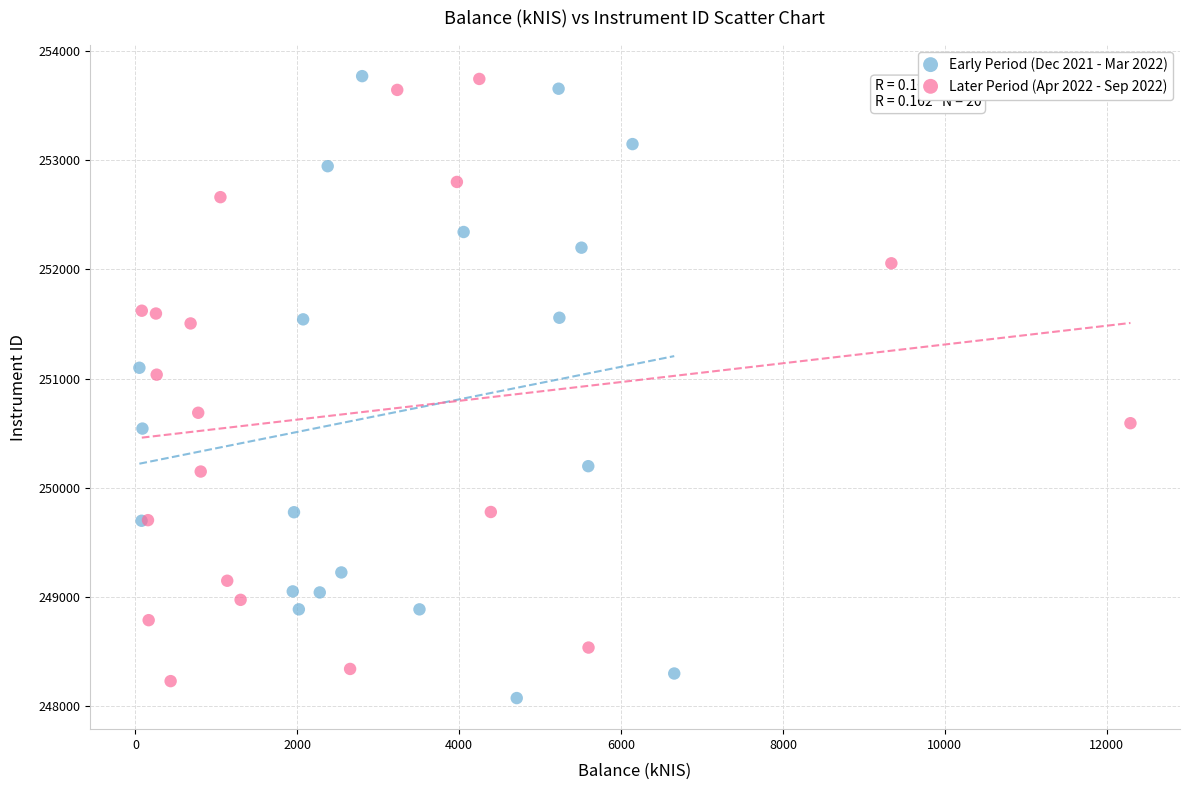

Which series has the widest spread of Y values?

Early Period (Dec 2021 - Mar 2022)